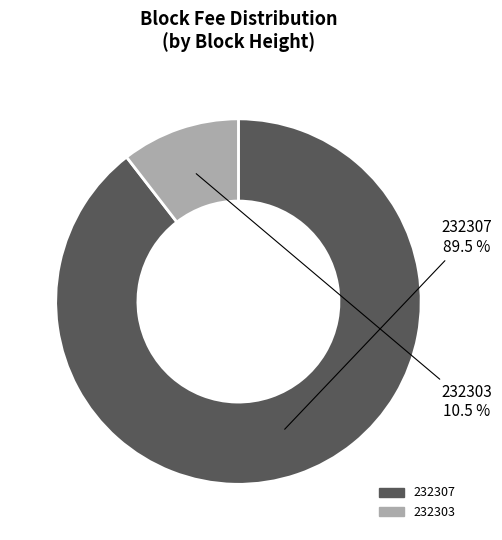

Do 232303 and 232307 together represent more than half of the pie?

Yes